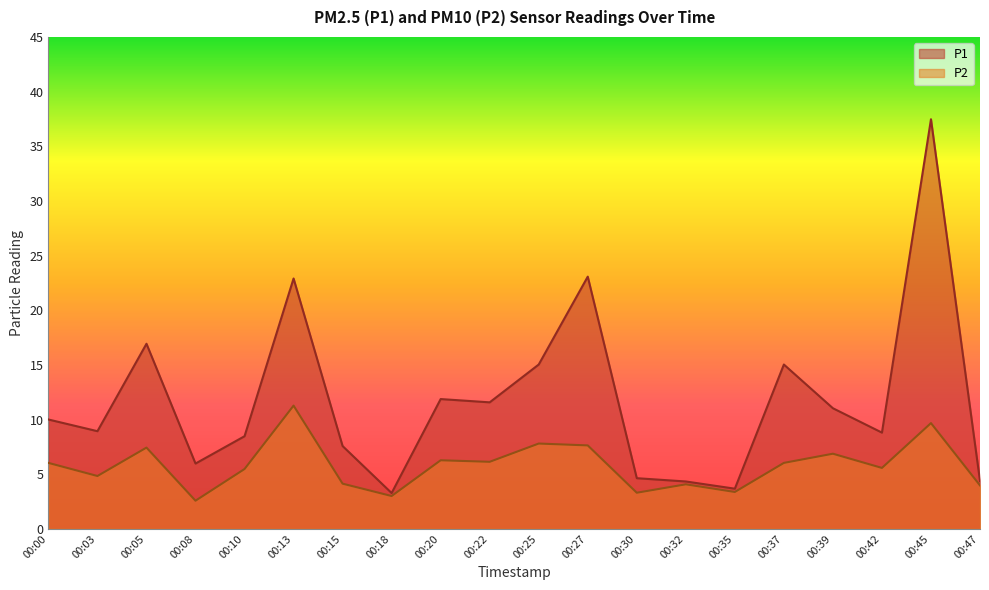

True or false: P1 has more than 1 interior local peaks.

True